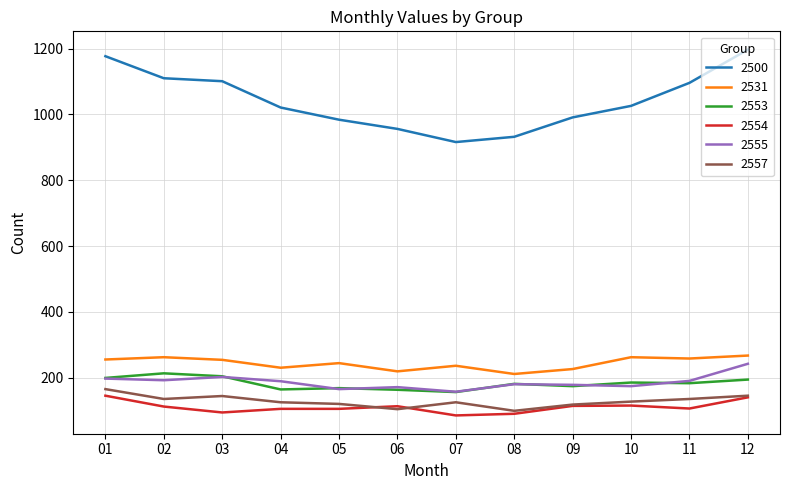

Which series has the largest total across all categories?

2500